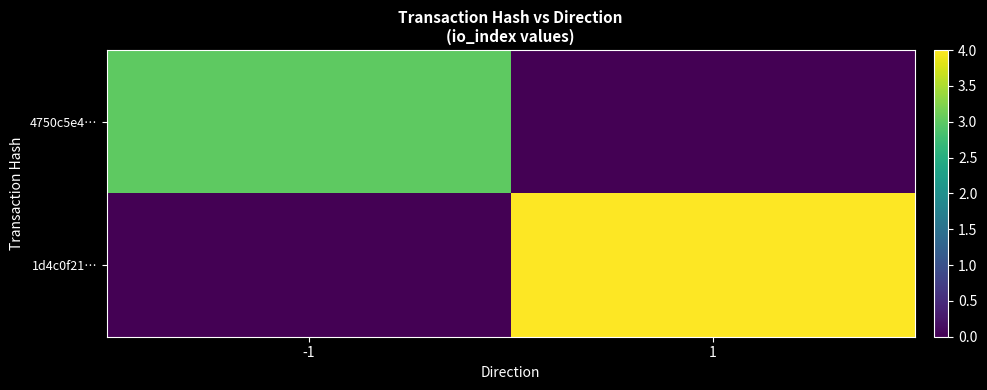

At 1, list the series in order from smallest to largest.

4750c5e4…, 1d4c0f21…